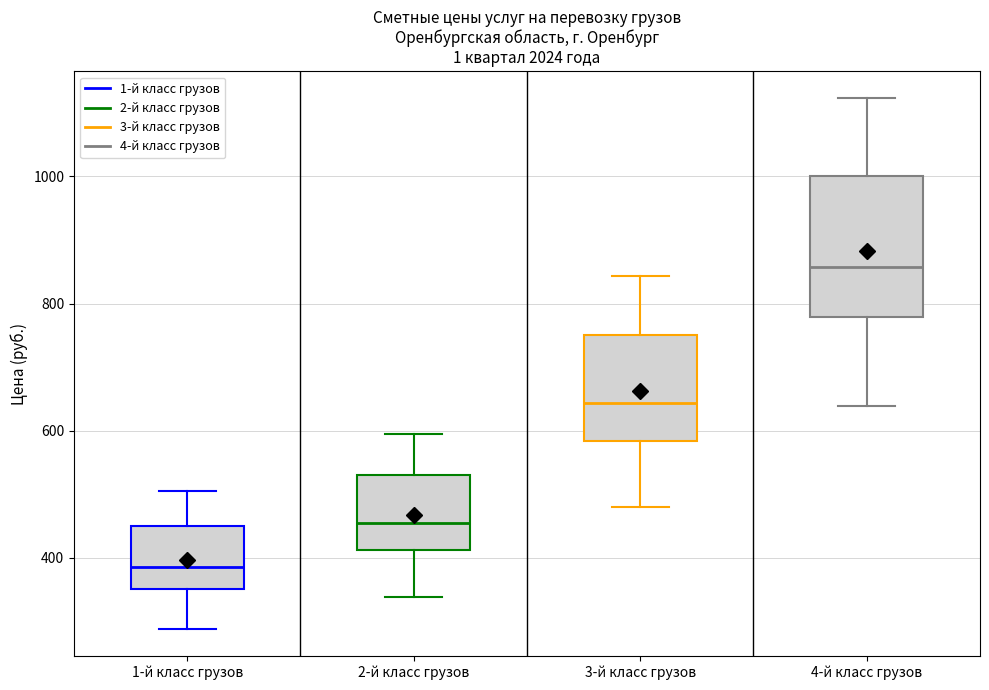

Comparing the boxes themselves (not the whiskers), which one is the tallest?

4-й класс грузов